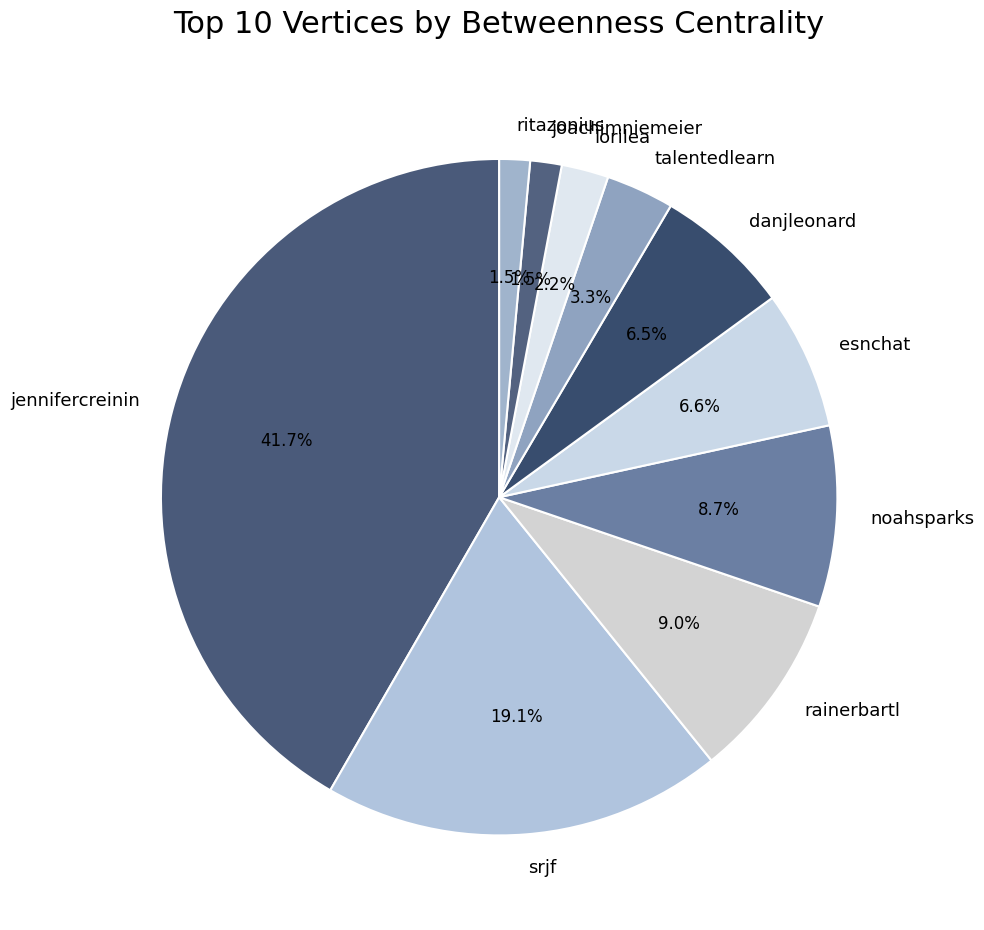

How many segments does this pie chart have?

10